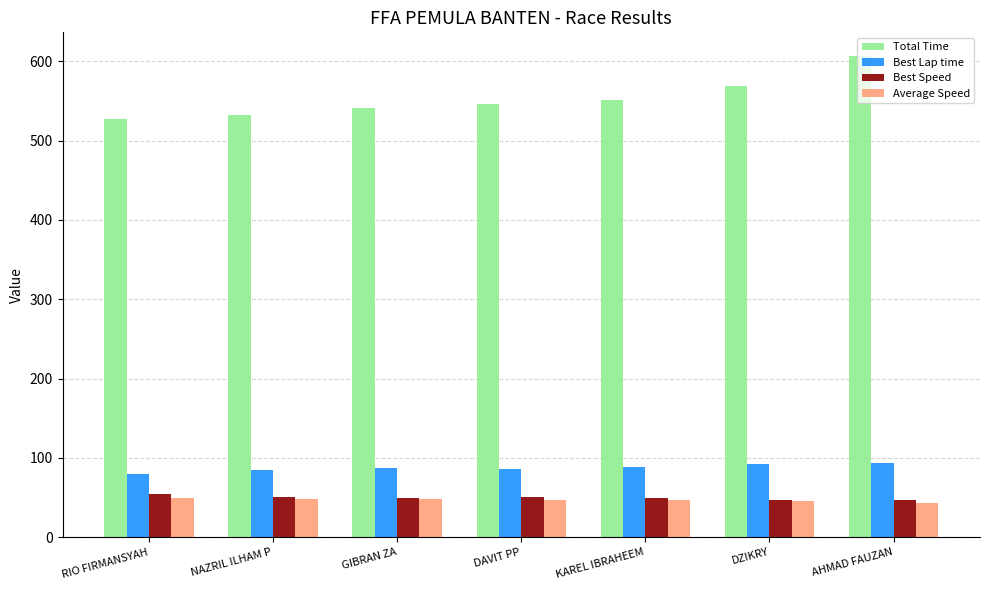

What is the sum of the Average Speed values at GIBRAN ZA and AHMAD FAUZAN?

90.7